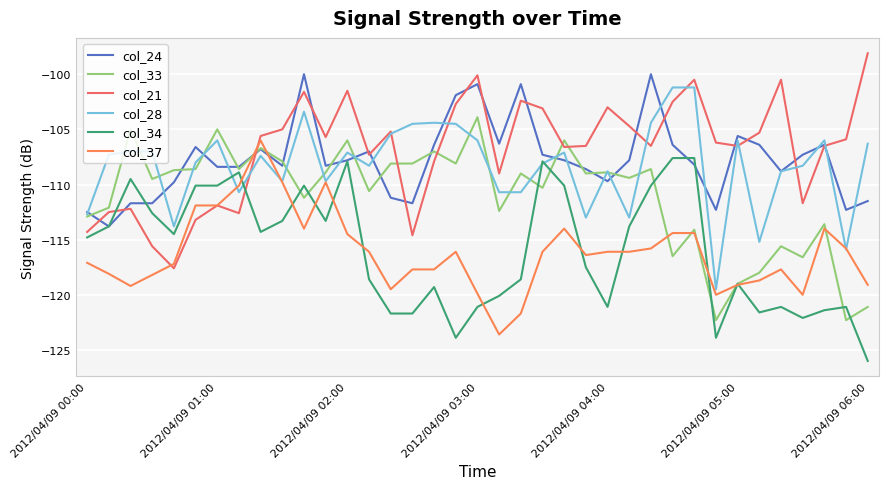

True or false: col_28 has more than 1 interior local peaks.

True